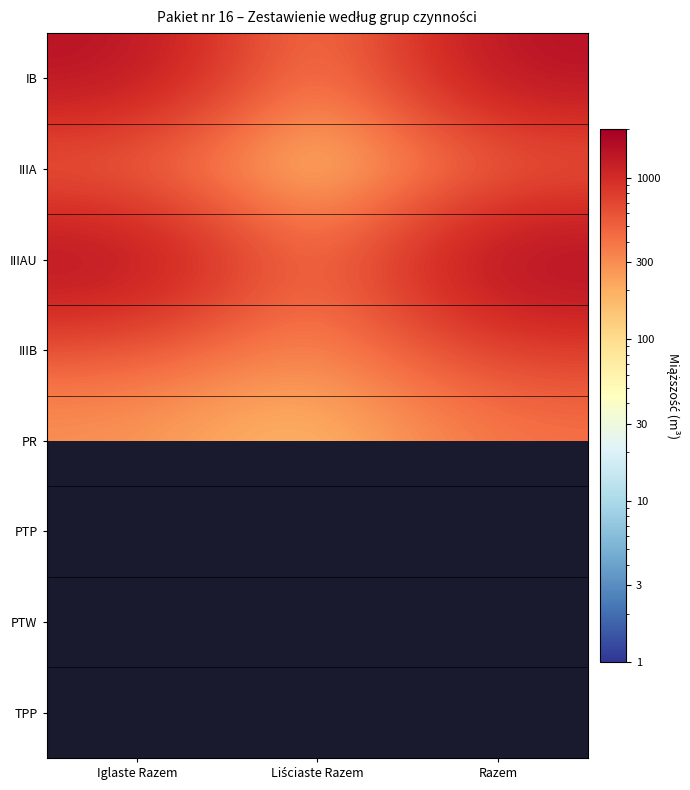

Which category has the highest value in the IIIAU series?

Razem